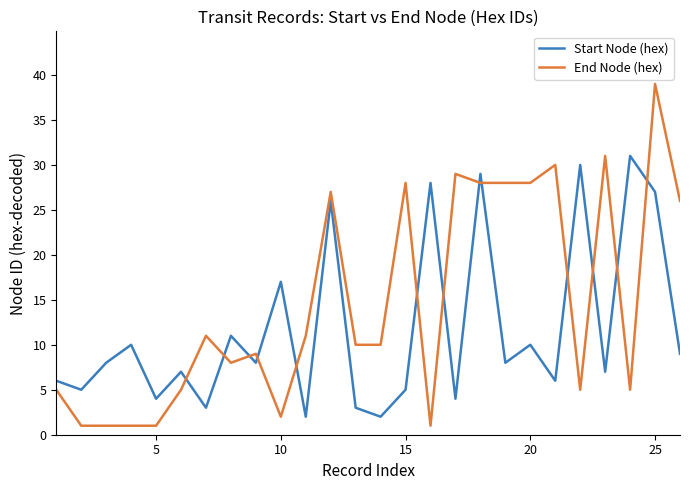

List the series in order of their overall mean, highest first.

End Node (hex), Start Node (hex)